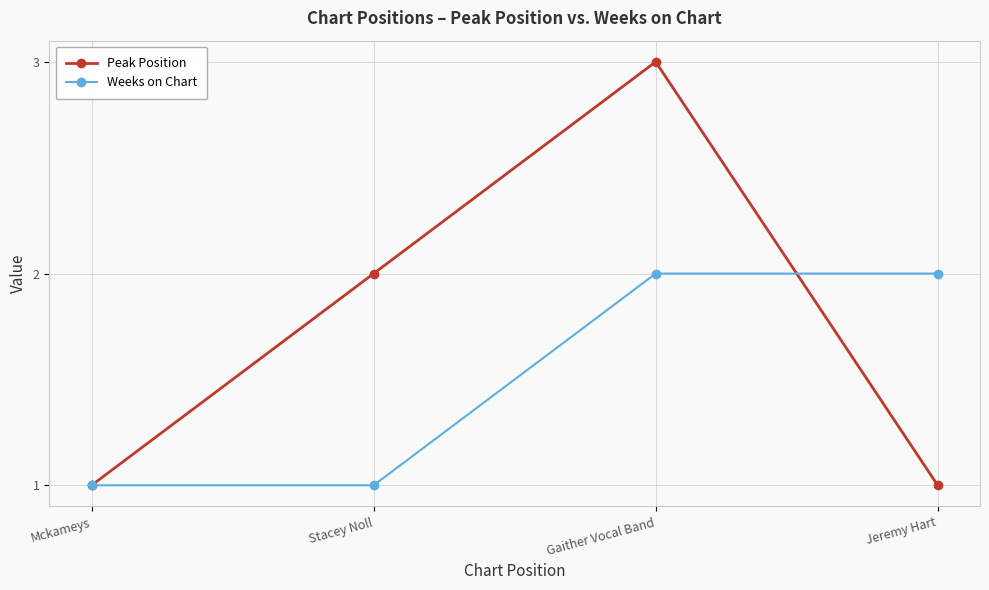

What is the maximum value for Weeks on Chart?

2